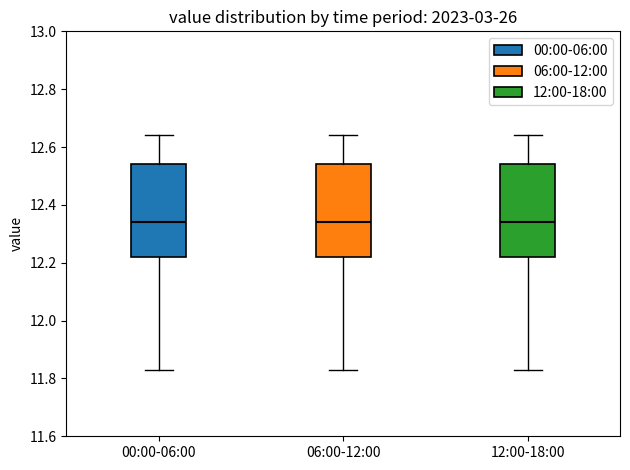

Reading left to right, transcribe this box plot: for each box, give where its median line is, the range the box spans, and where its two whiskers end, as read against the y-axis. The values are not printed on the chart, so give them approximately, as read against the axis.

00:00-06:00: median 12.34, box 12.22 to 12.54, whiskers 11.84 to 12.64
06:00-12:00: median 12.34, box 12.22 to 12.54, whiskers 11.84 to 12.64
12:00-18:00: median 12.34, box 12.22 to 12.54, whiskers 11.84 to 12.64